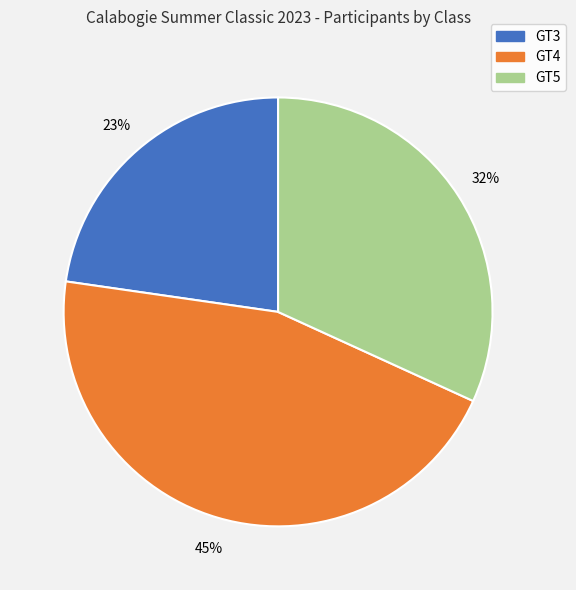

Which category has the smallest portion of the pie?

GT3